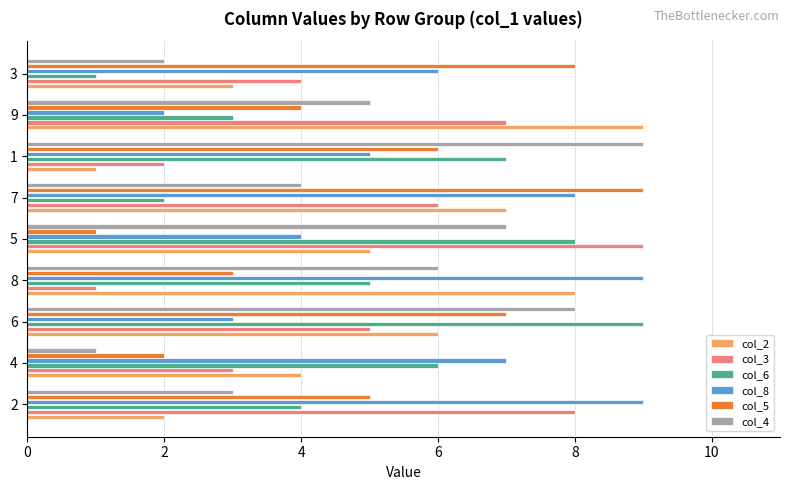

What is the maximum value shown in the chart?

9